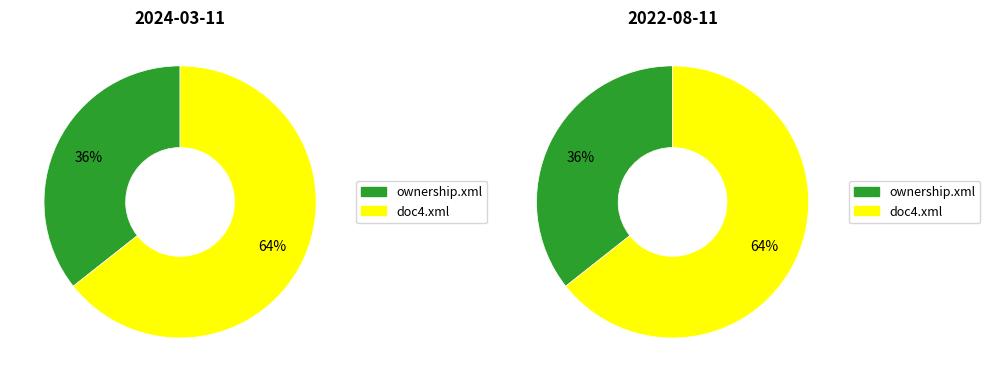

Is there any slice that represents more than half of the pie?

Yes